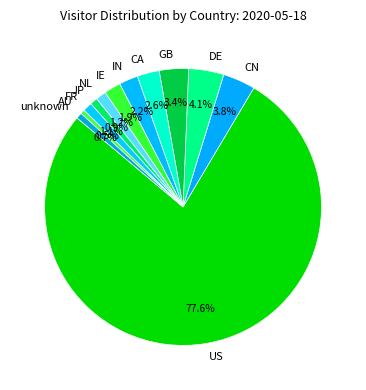

To the nearest percent, what is the combined percentage of DE and JP?

5%